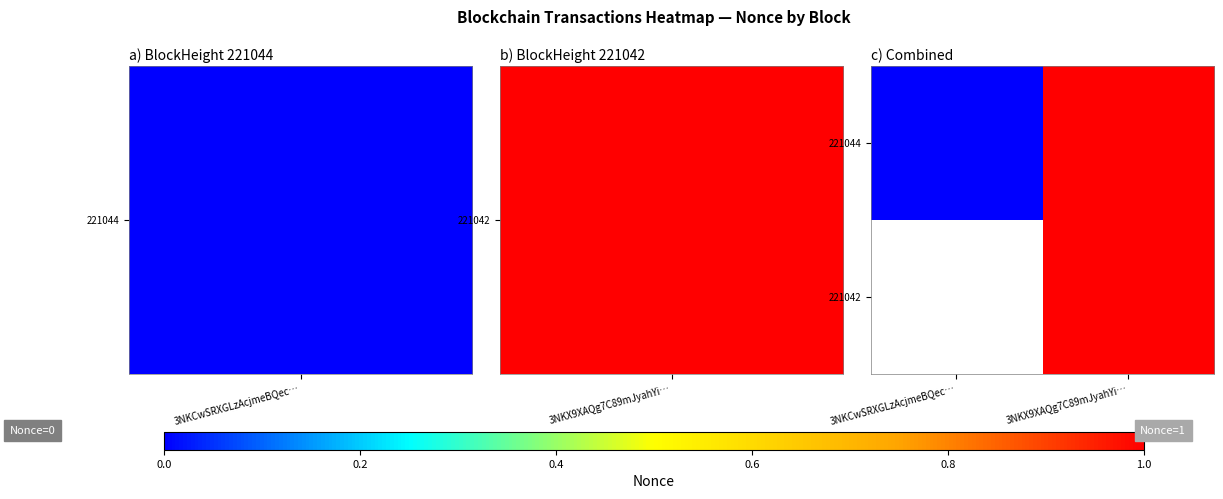

How many series are shown in this chart?

2